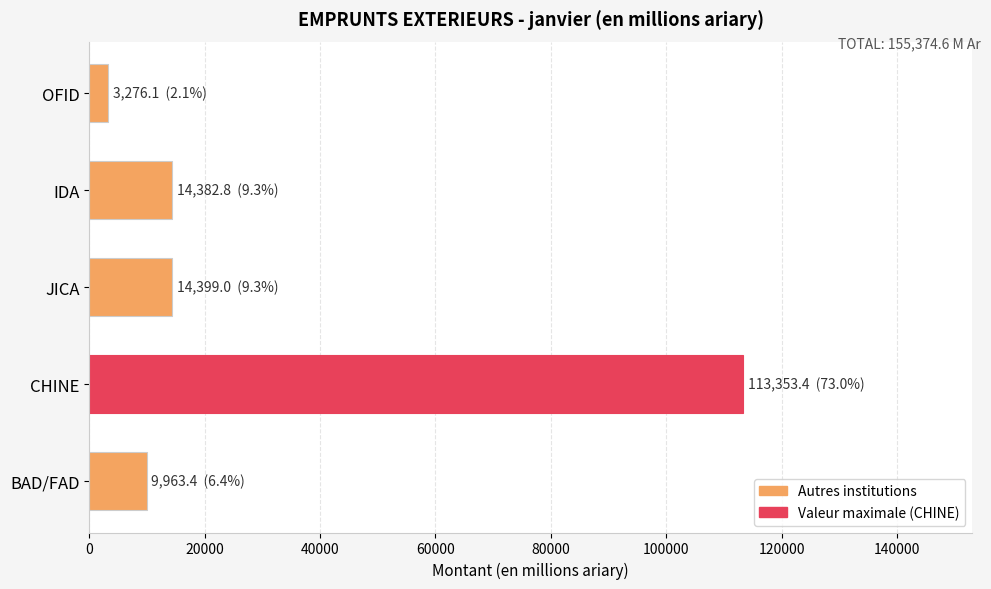

What is the change in value from BAD/FAD to CHINE?

+103390.0